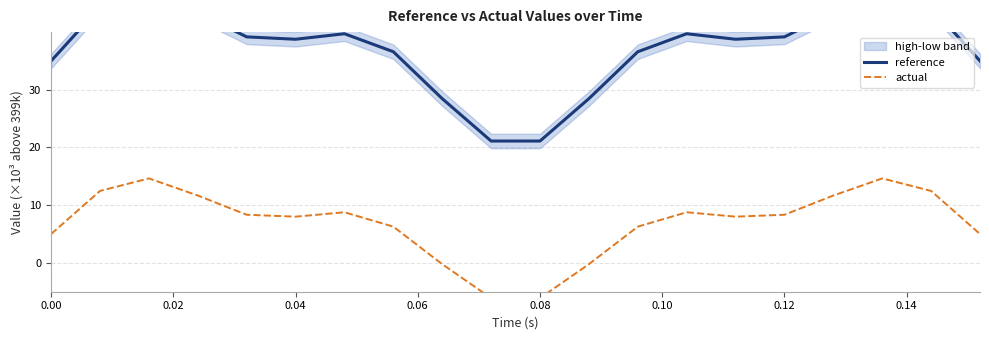

Is it true that reference equals 18.3 at 13?

False